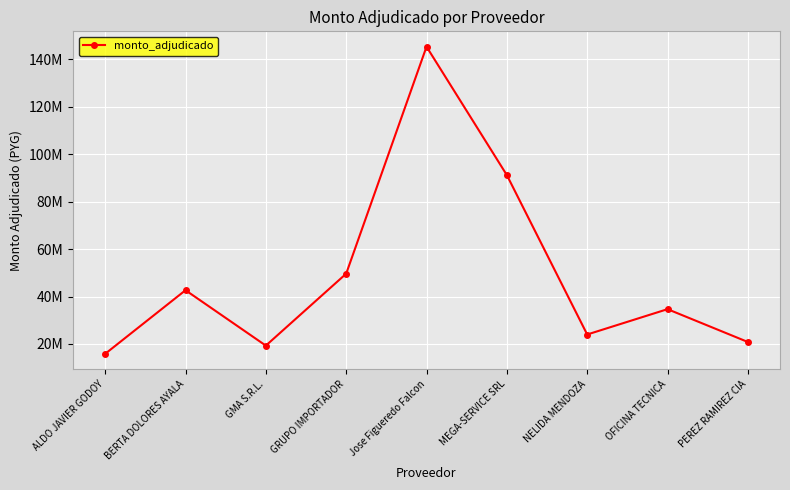

What is the label of the 4th point from the right?

MEGA-SERVICE SRL